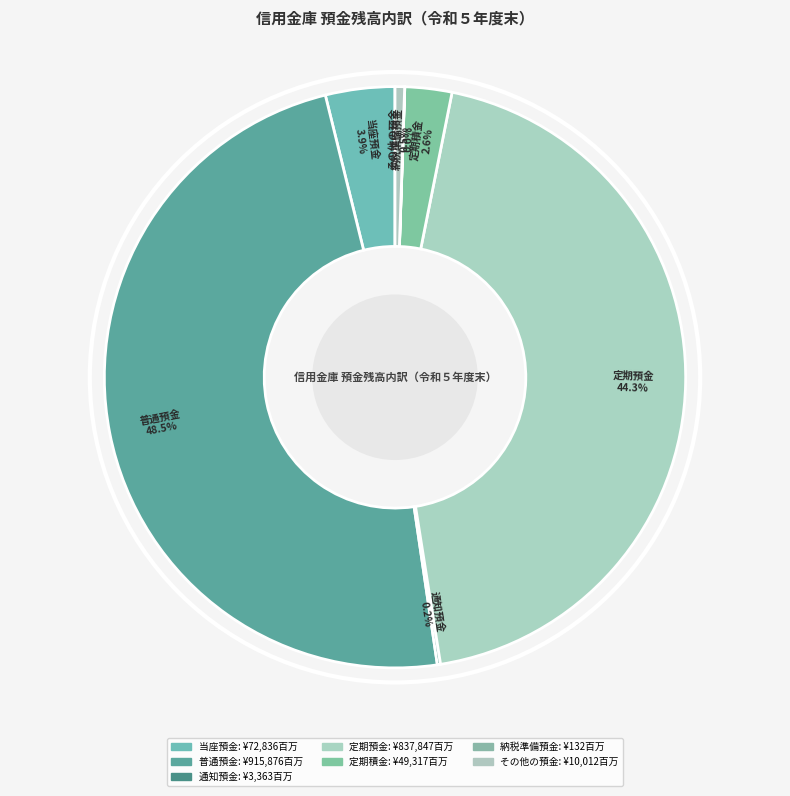

How many slices are in this pie chart?

7